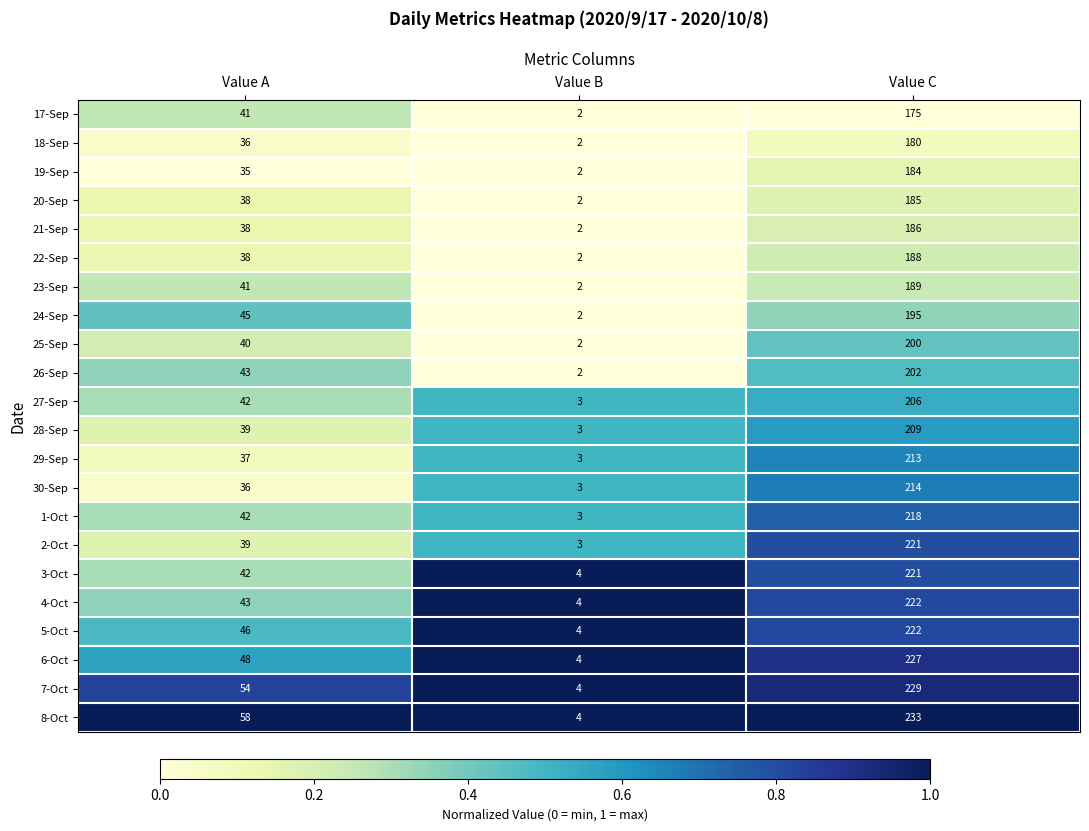

What is the maximum value for 28-Sep?

209